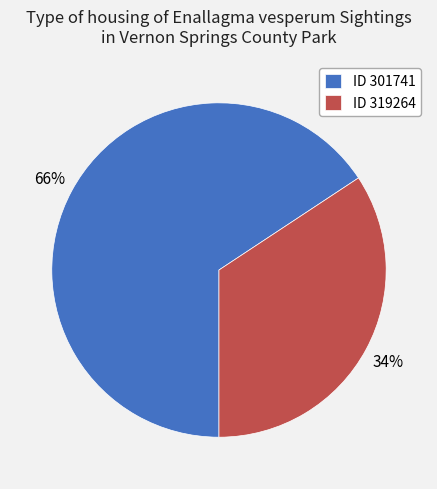

Between ID 301741 and ID 319264, which is larger?

ID 301741